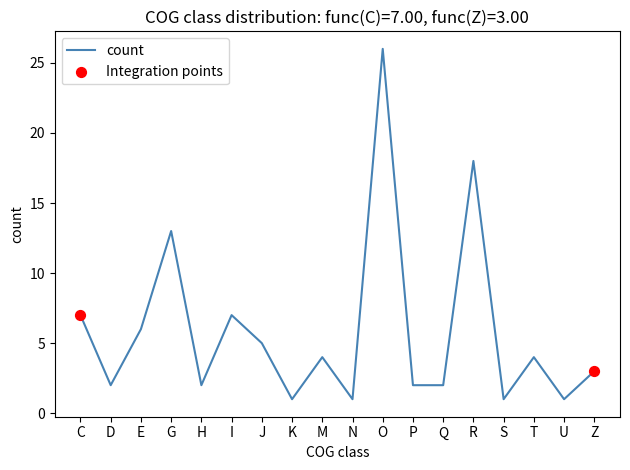

Which has a higher value, H or R?

R